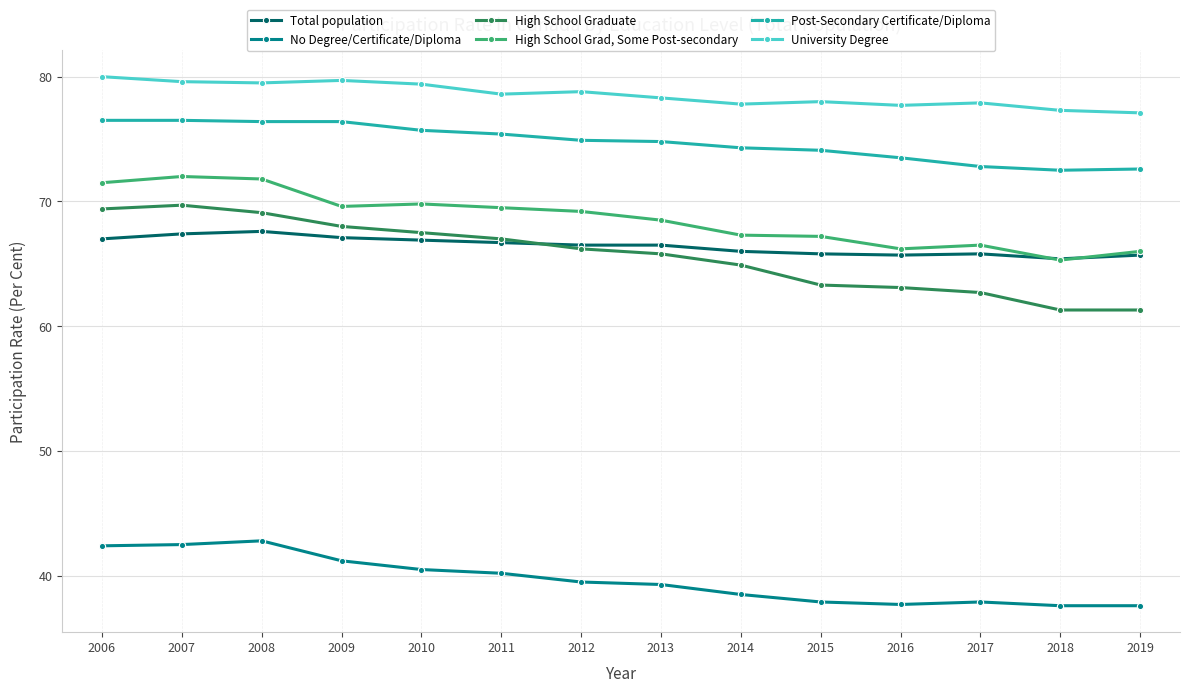

How many distinct data groups are displayed?

6